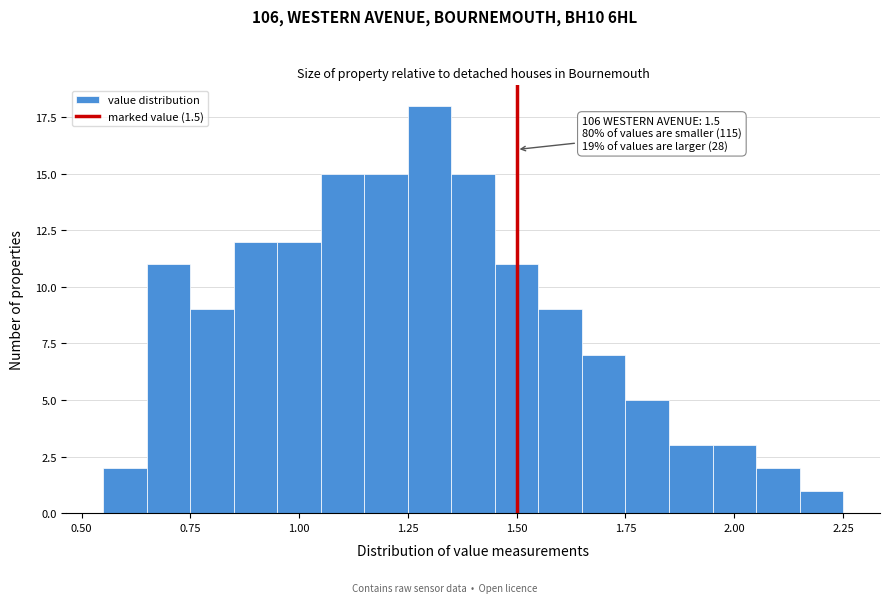

Read against the x-axis, roughly where is the centre of the tallest bar?

1.30